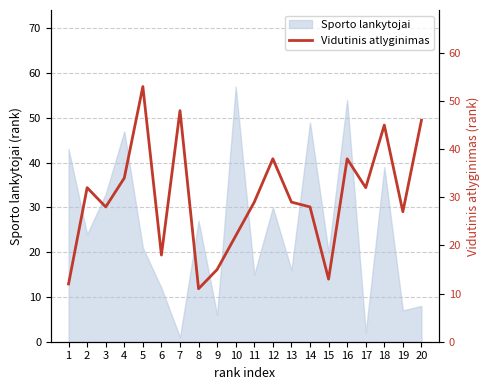

How many lines are shown in the chart?

1